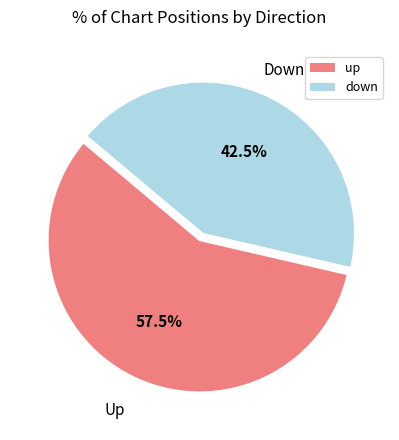

Is there a majority slice in this chart?

Yes